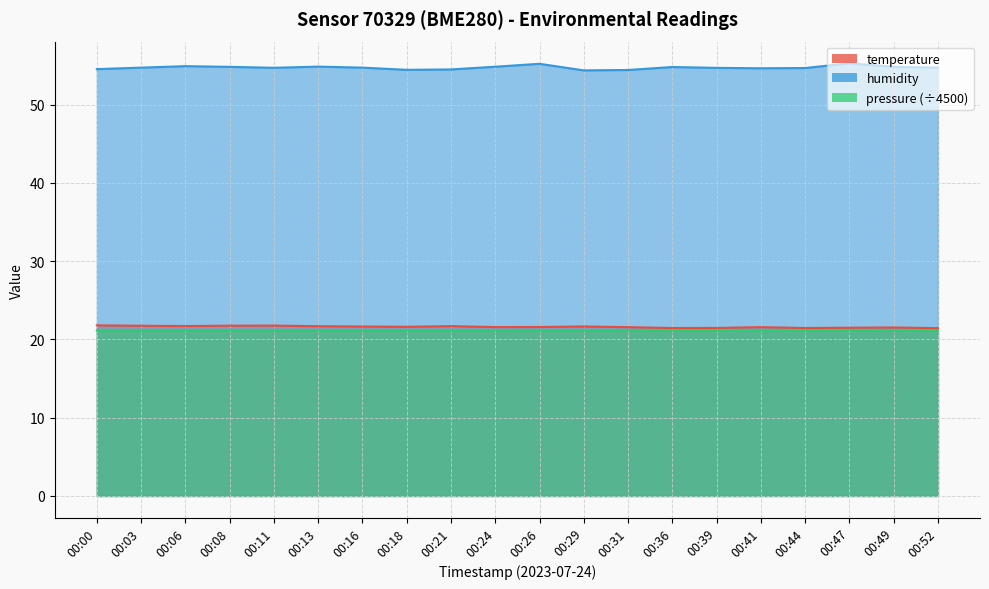

At which category does the chart reach its minimum across all series?

00:52